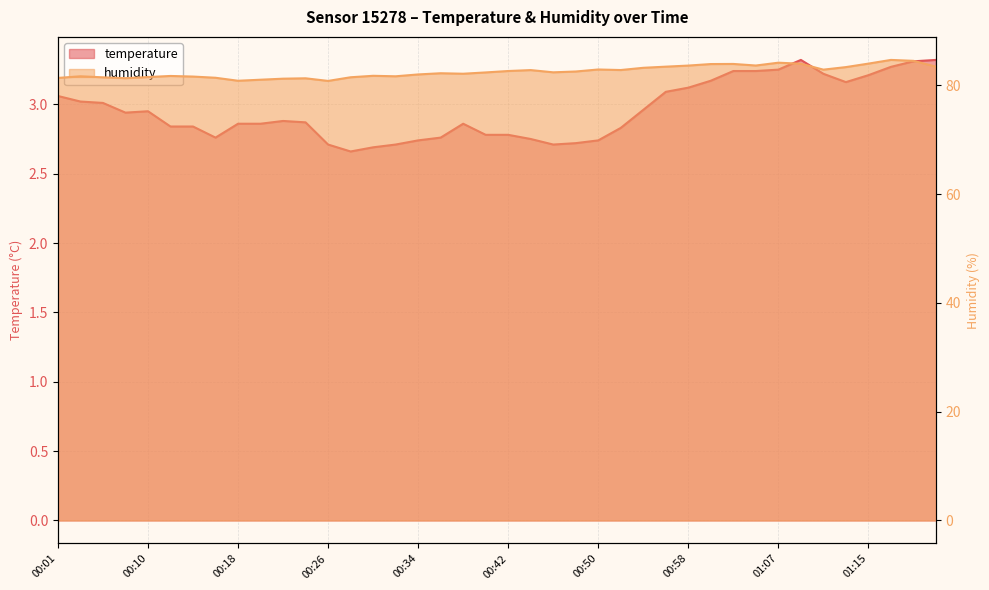

At which label is humidity closest to 82?

00:34